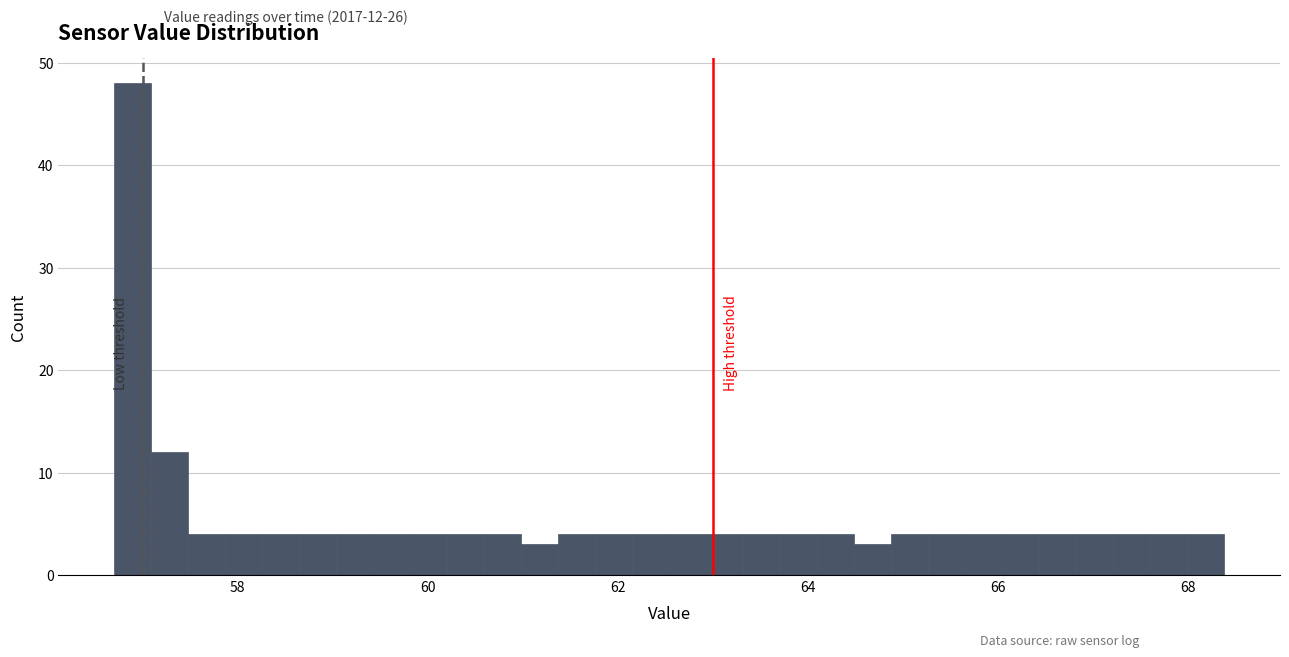

Read against the x-axis, roughly where is the centre of the tallest bar?

56.8